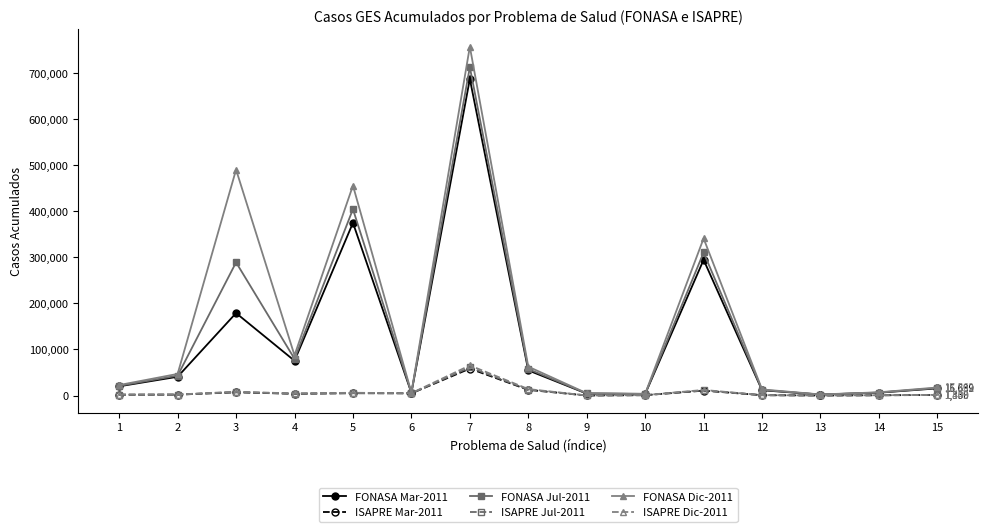

How many interior local peaks does the FONASA Mar-2011 series have?

4